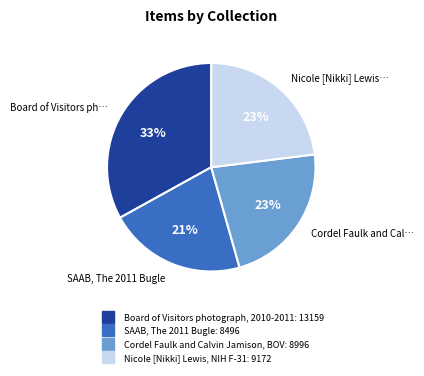

Which slice is the smallest?

SAAB, The 2011 Bugle